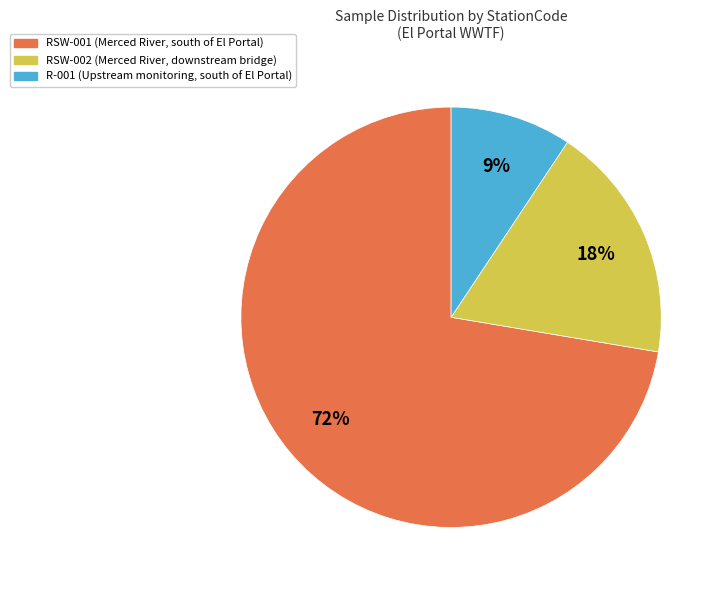

To the nearest percent, what percentage of the pie is RSW-002 (Merced River, downstream bridge)?

18%